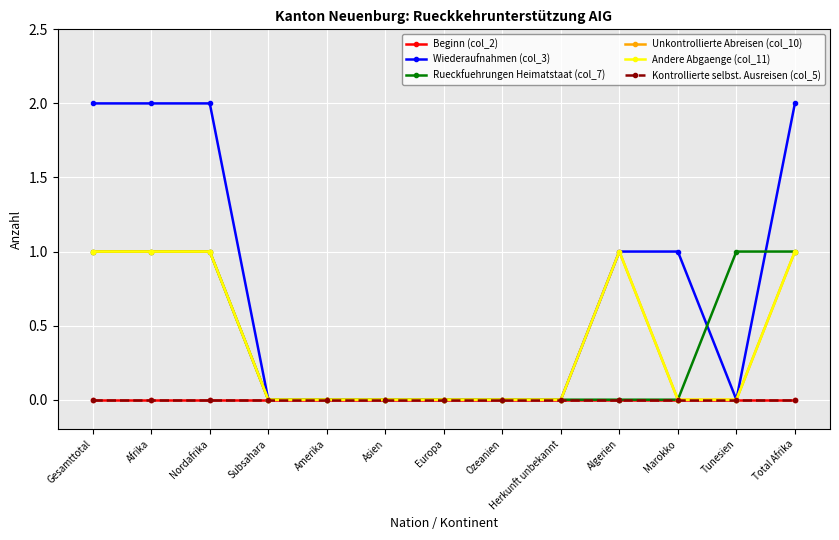

Is this an area chart (filled region under the line)?

No